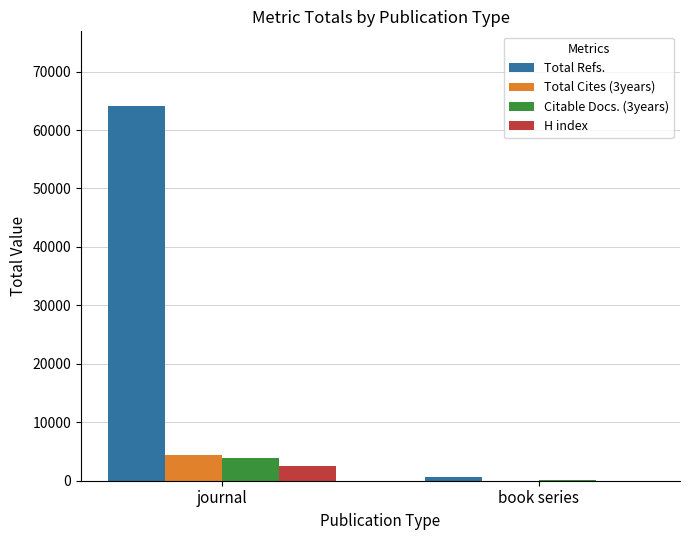

The value of Total Refs. at book series is 635. True or false?

True